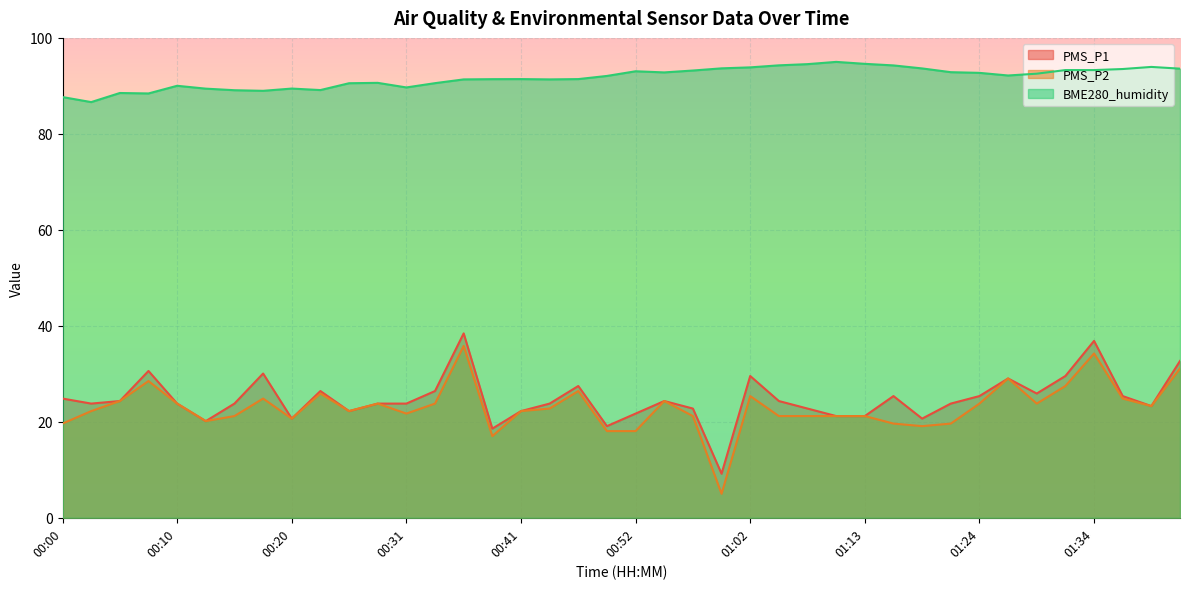

How many values in the PMS_P2 series are below 22?

17